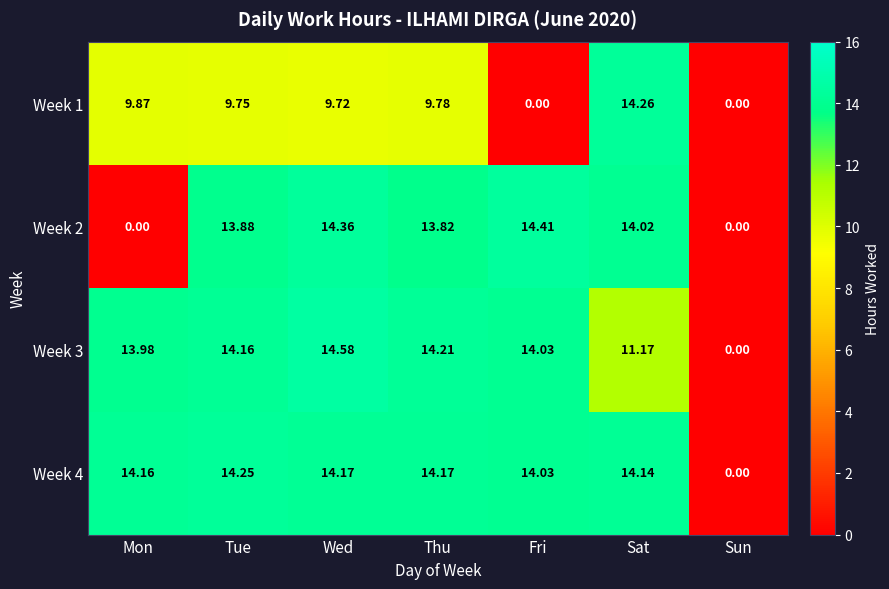

Which series has the largest total across all categories?

Week 4